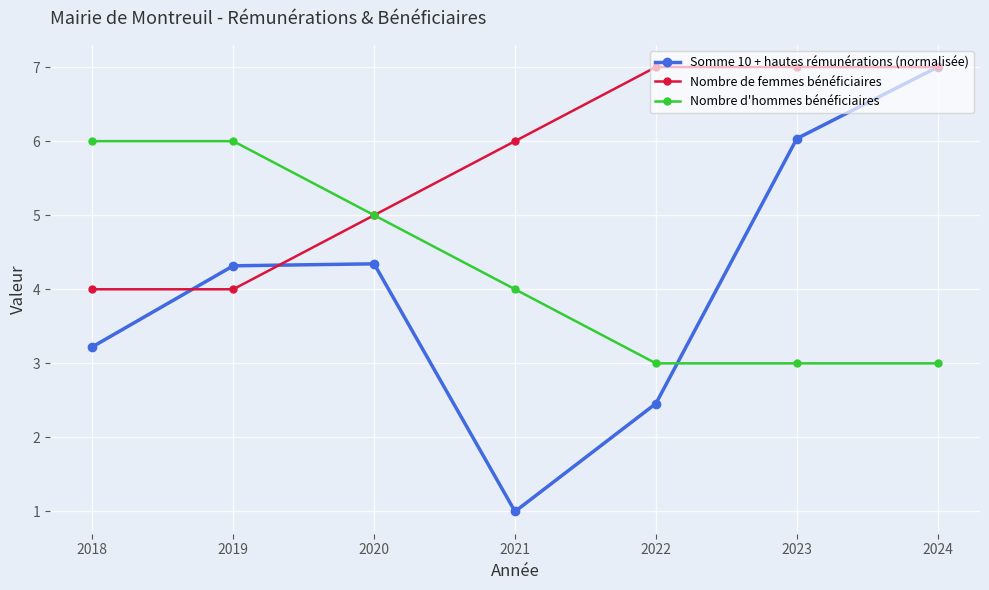

Is this an area chart (filled region under the line)?

No